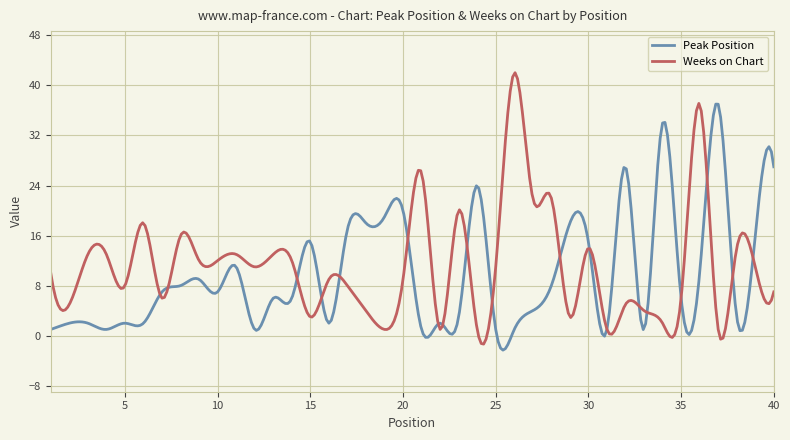

Which series has the largest range (max minus min)?

Weeks on Chart